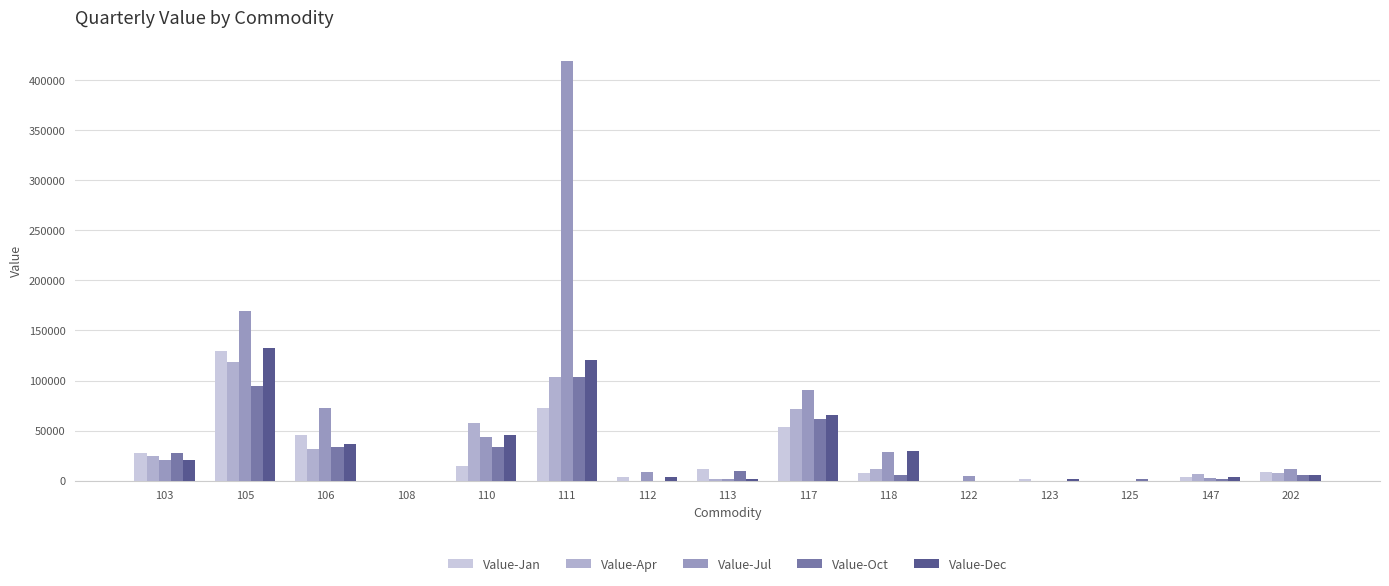

Which has a higher value, 106 or 125?

106